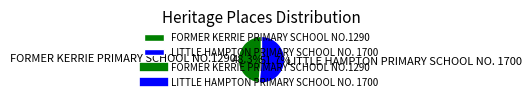

To the nearest percent, what percentage of the pie is LITTLE HAMPTON PRIMARY SCHOOL NO. 1700?

52%